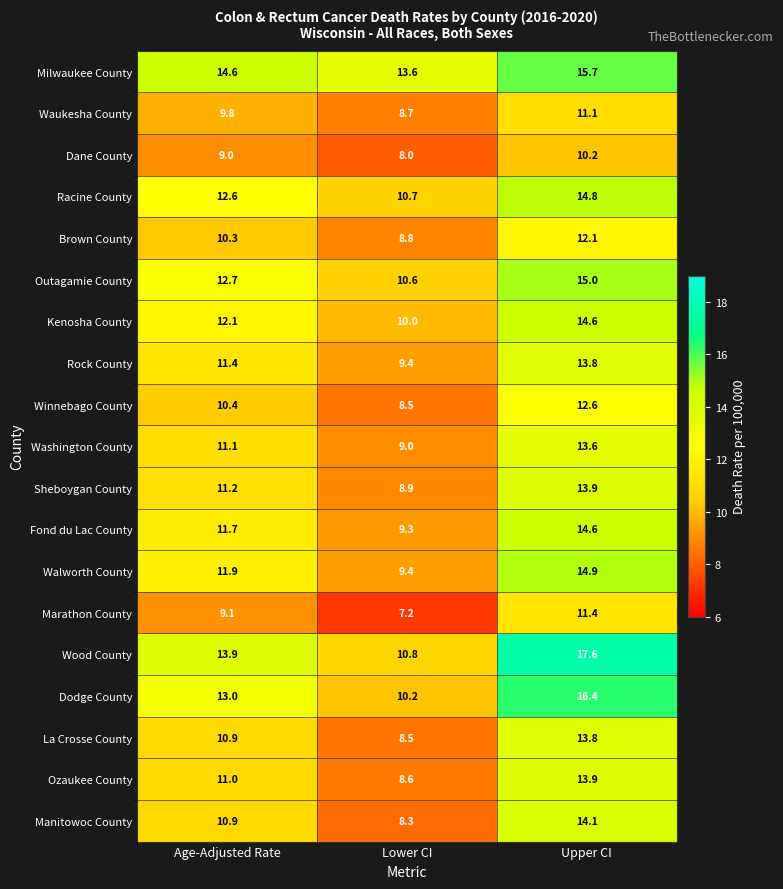

The Dane County series shows 8.0 at Lower CI. True or false?

True